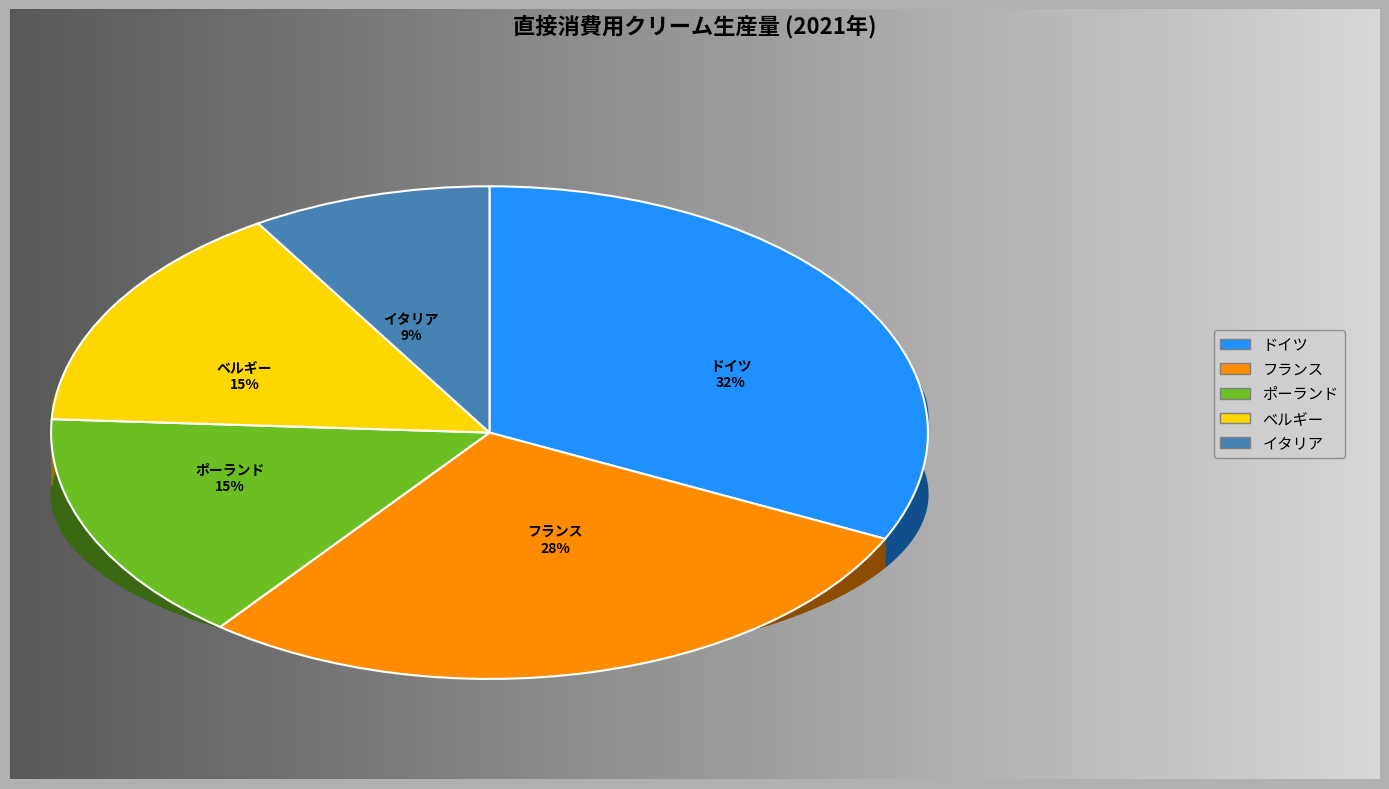

What is the smallest slice in the pie chart?

イタリア